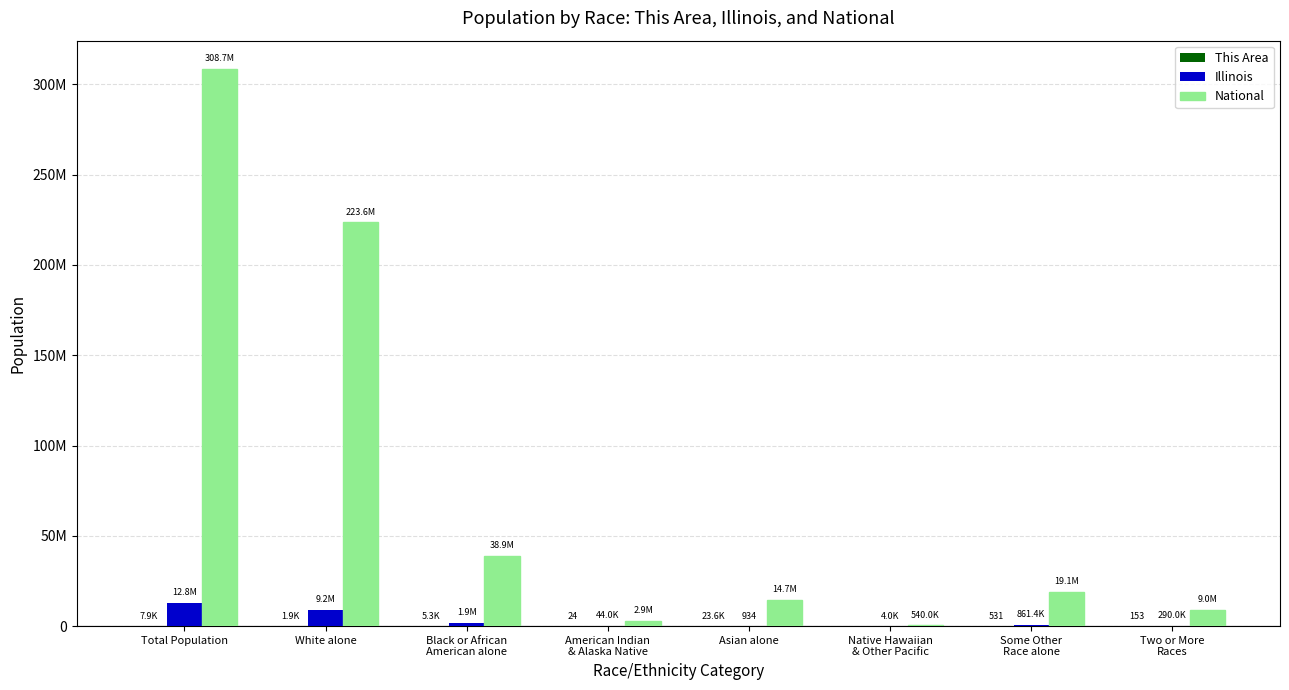

Where does the National series first go above 19107368?

Total Population